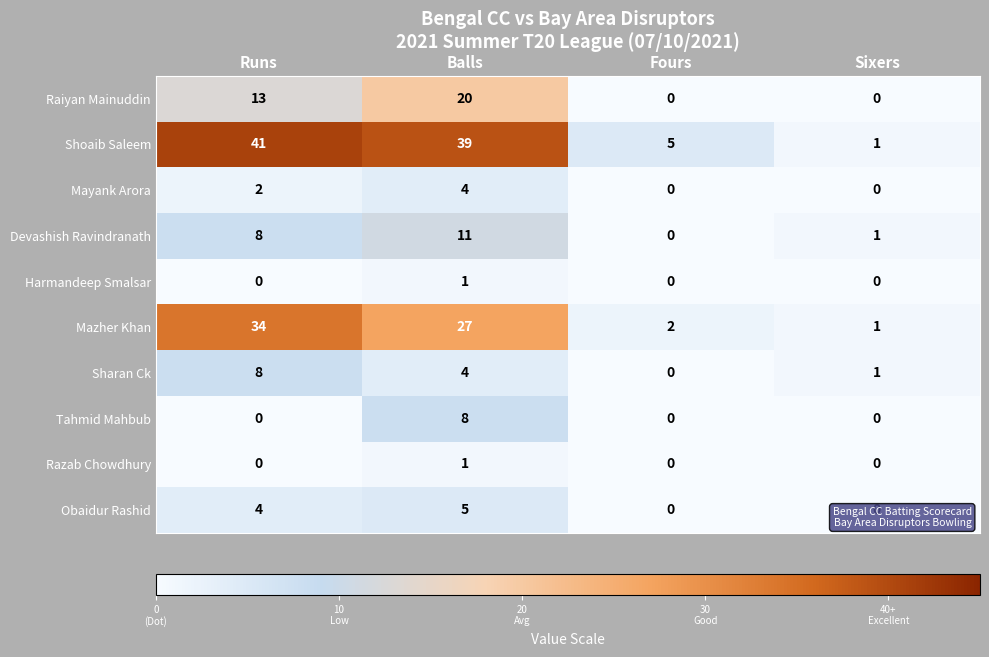

The value of Shoaib Saleem at Sixers is 1. True or false?

True